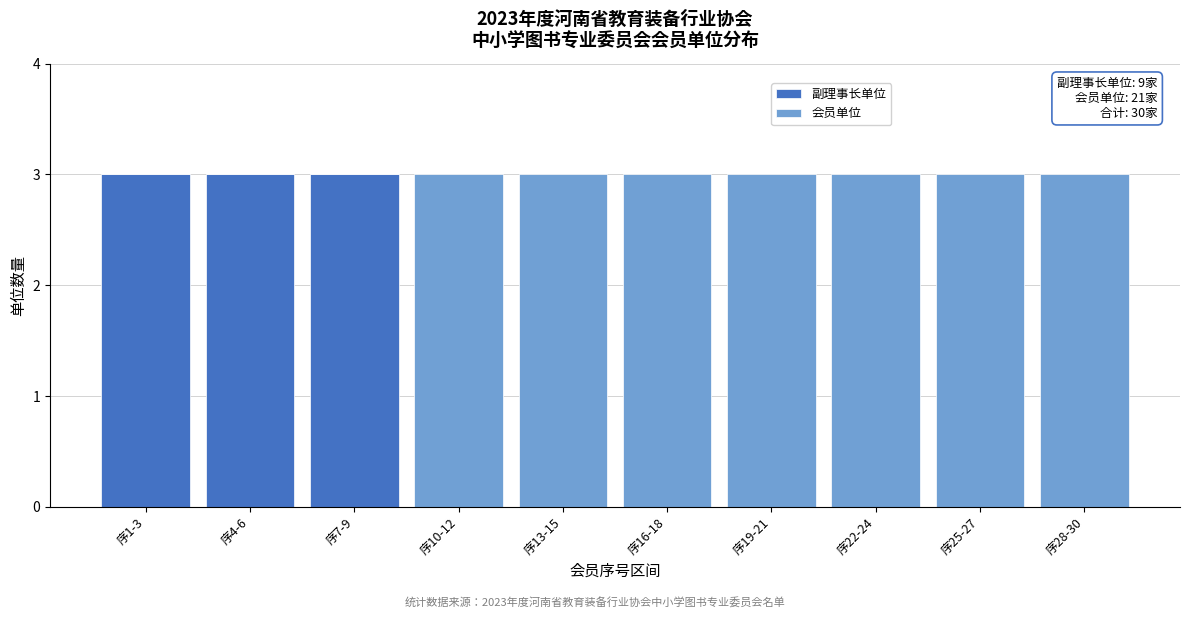

Reading right to left, transcribe the values for 副理事长单位.

序28-30=0	序25-27=0	序22-24=0	序19-21=0	序16-18=0	序13-15=0	序10-12=0	序7-9=3	序4-6=3	序1-3=3